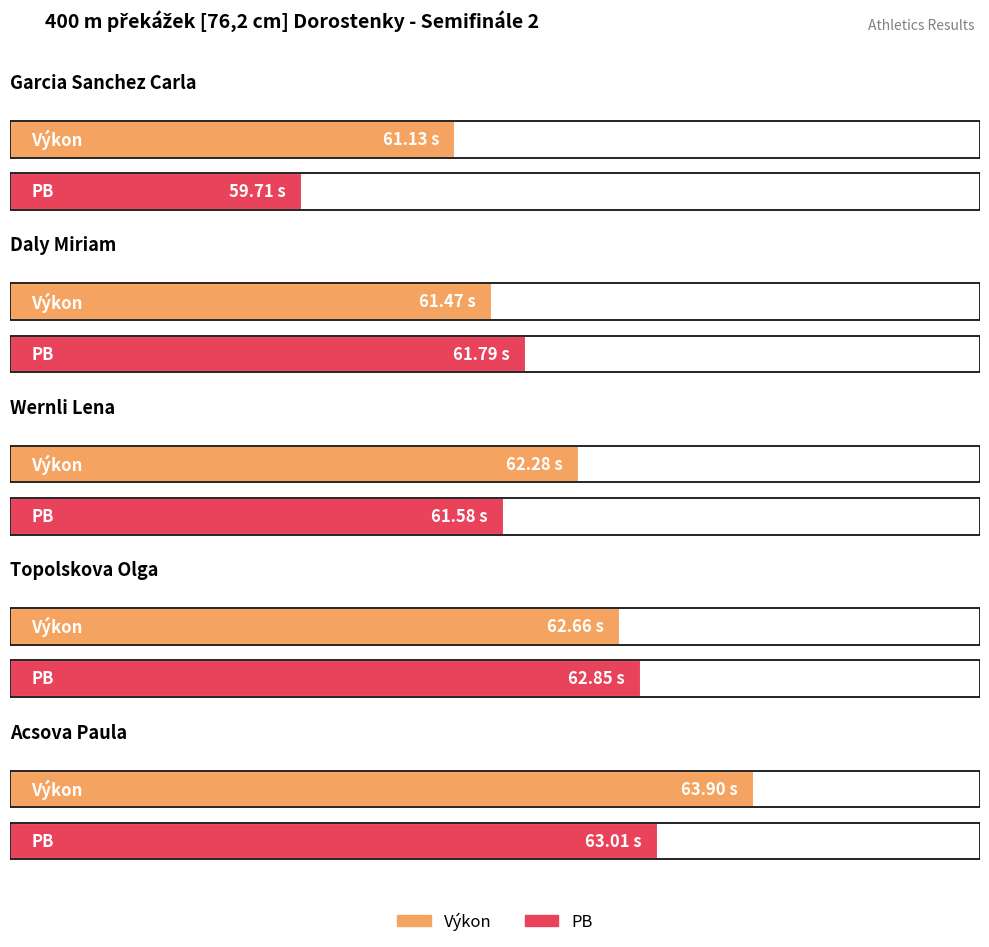

How many groups of bars are there?

5